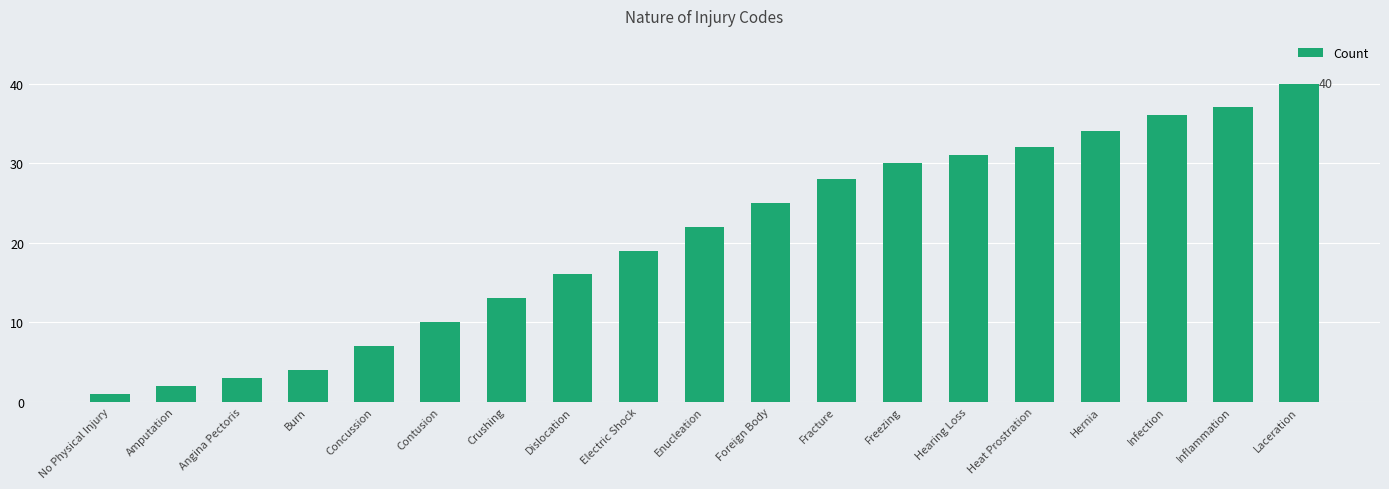

What is the maximum value shown in the chart?

40